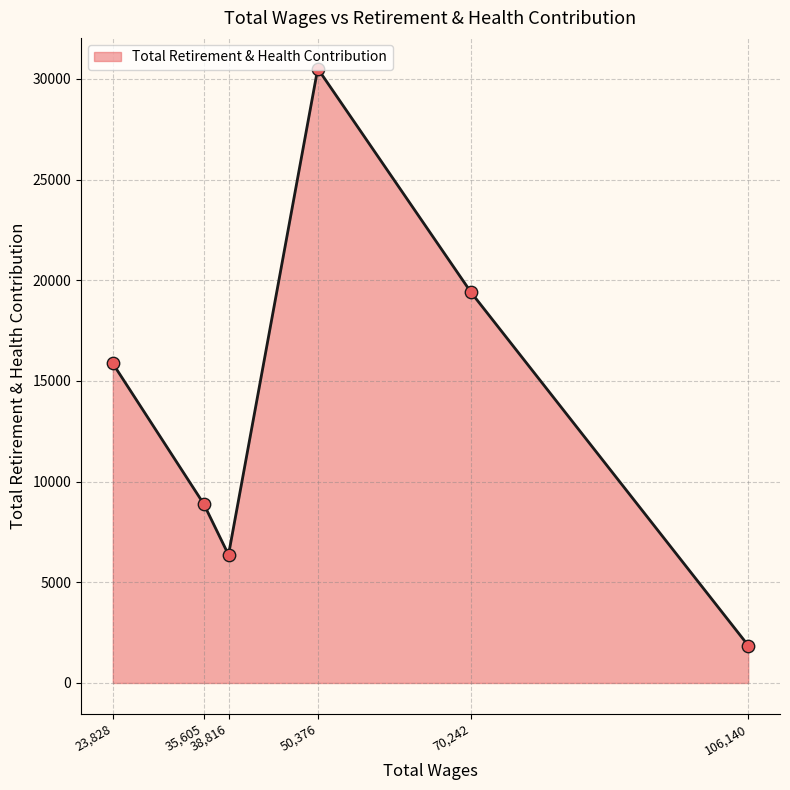

True or false: there are more than 1 points higher than both neighbors.

False